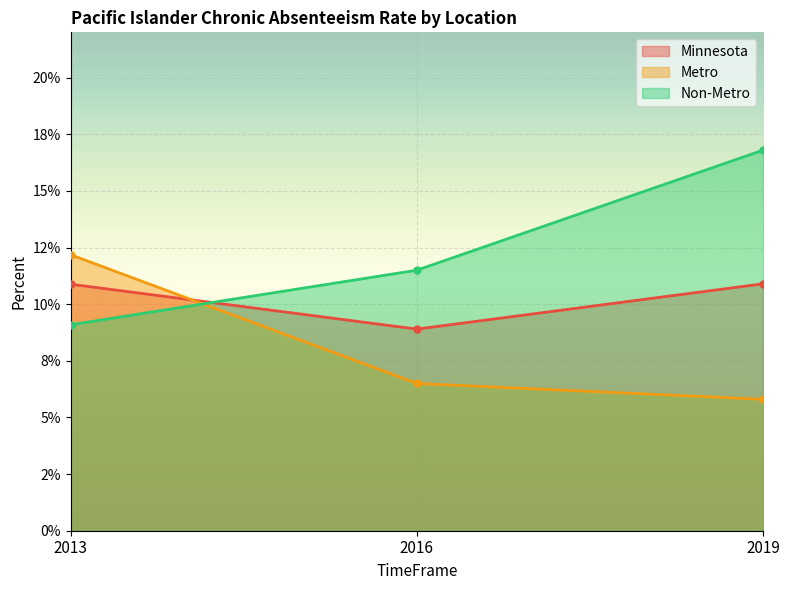

What is the approximate value of Non-Metro at 2013?

0.1